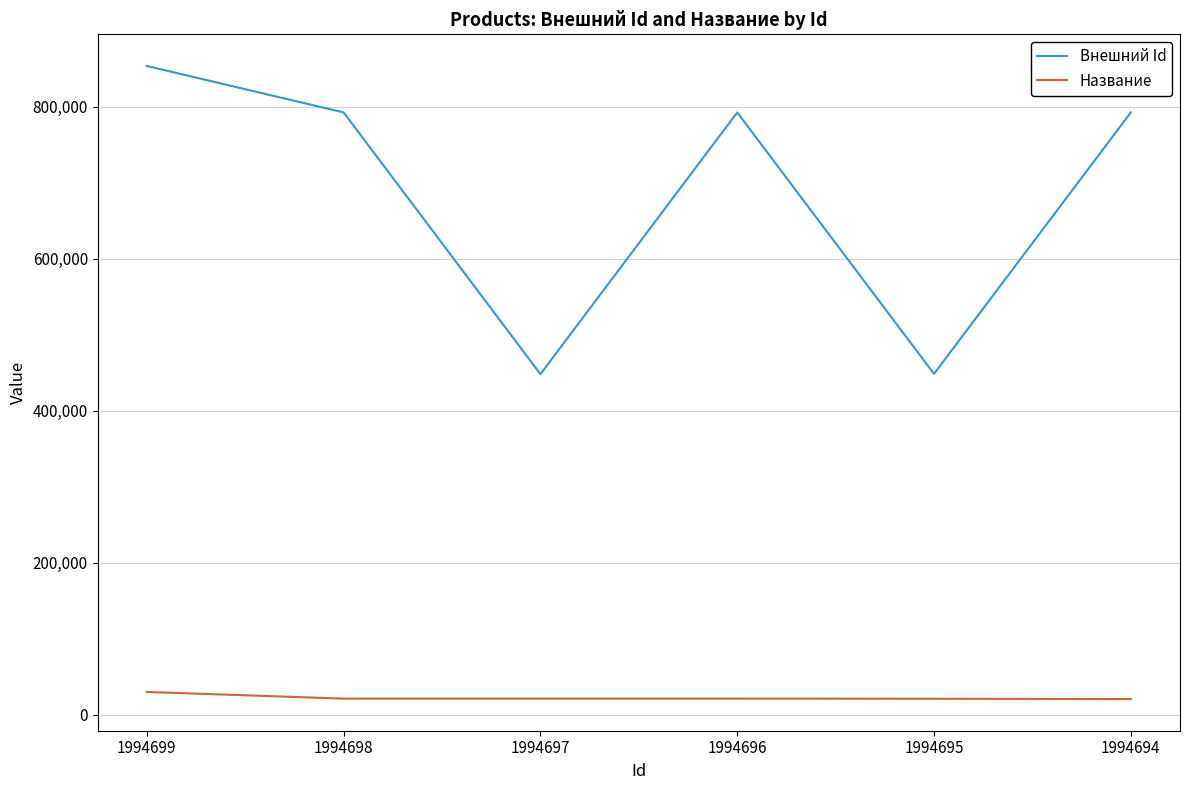

True or false: Название and Внешний Id cross at least once.

False